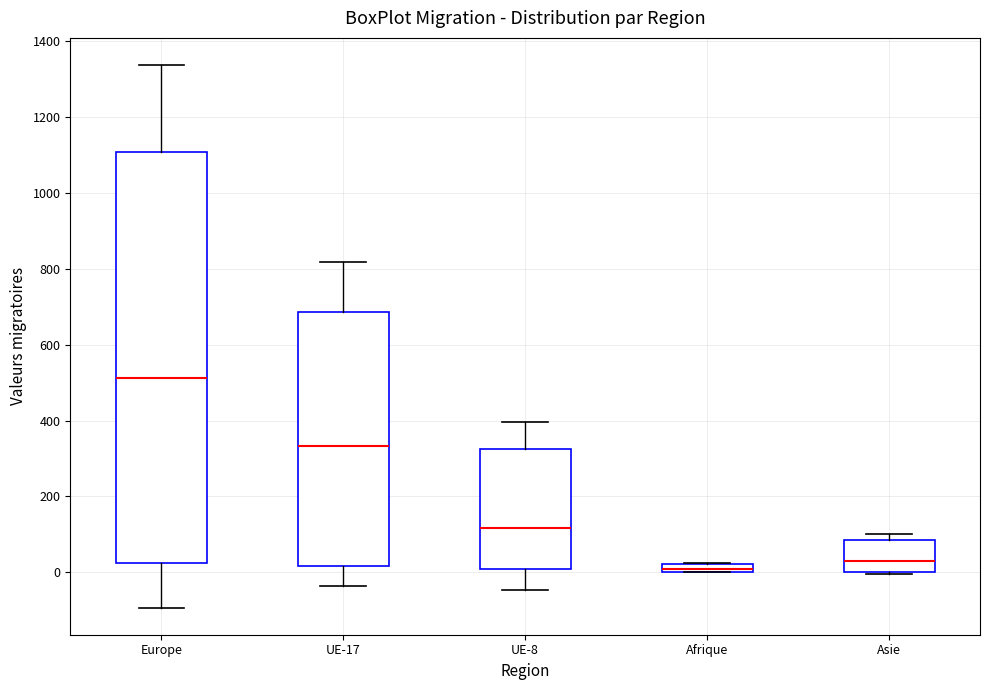

Which box's median line is the highest?

Europe